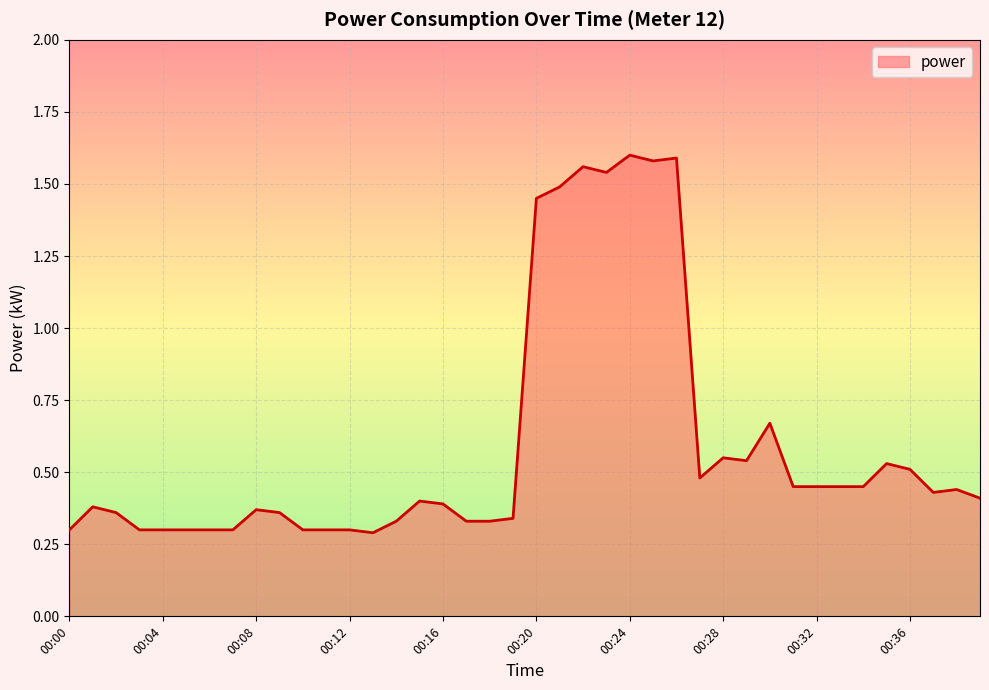

How many lines are shown in the chart?

1